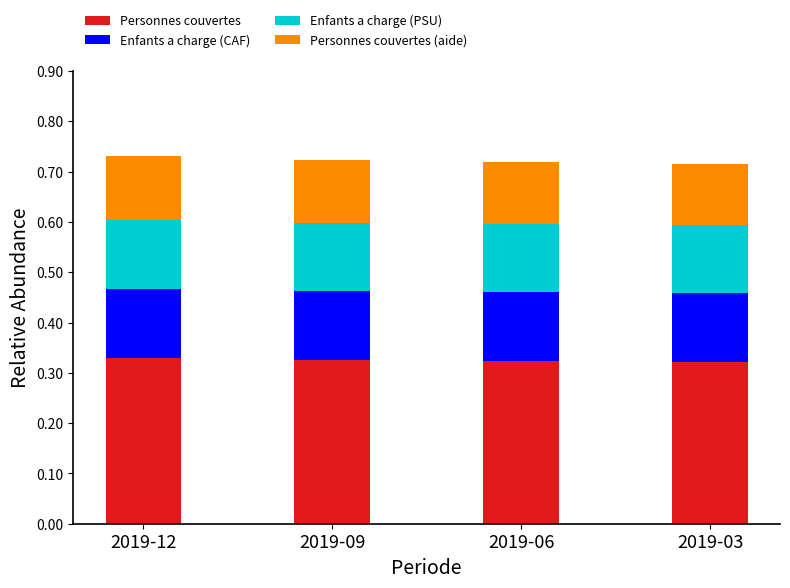

How many categories are shown in the chart?

4